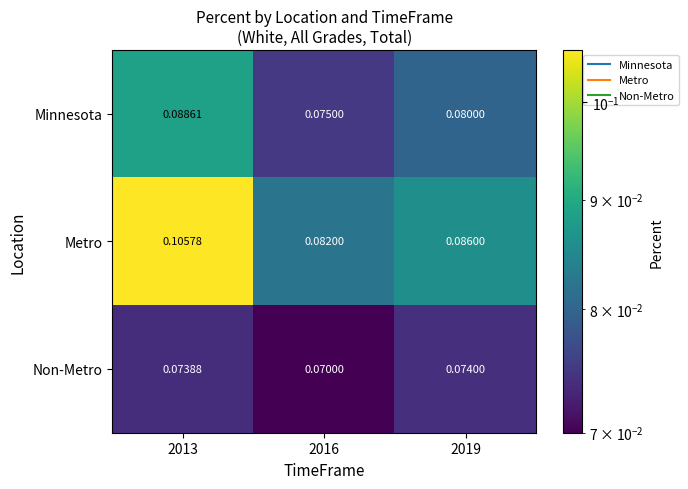

Which series has the largest total across all categories?

Metro